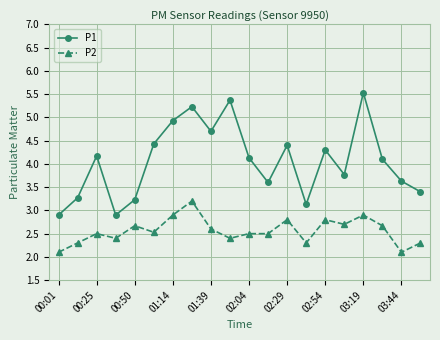

What are all the series names shown in the legend?

P1, P2